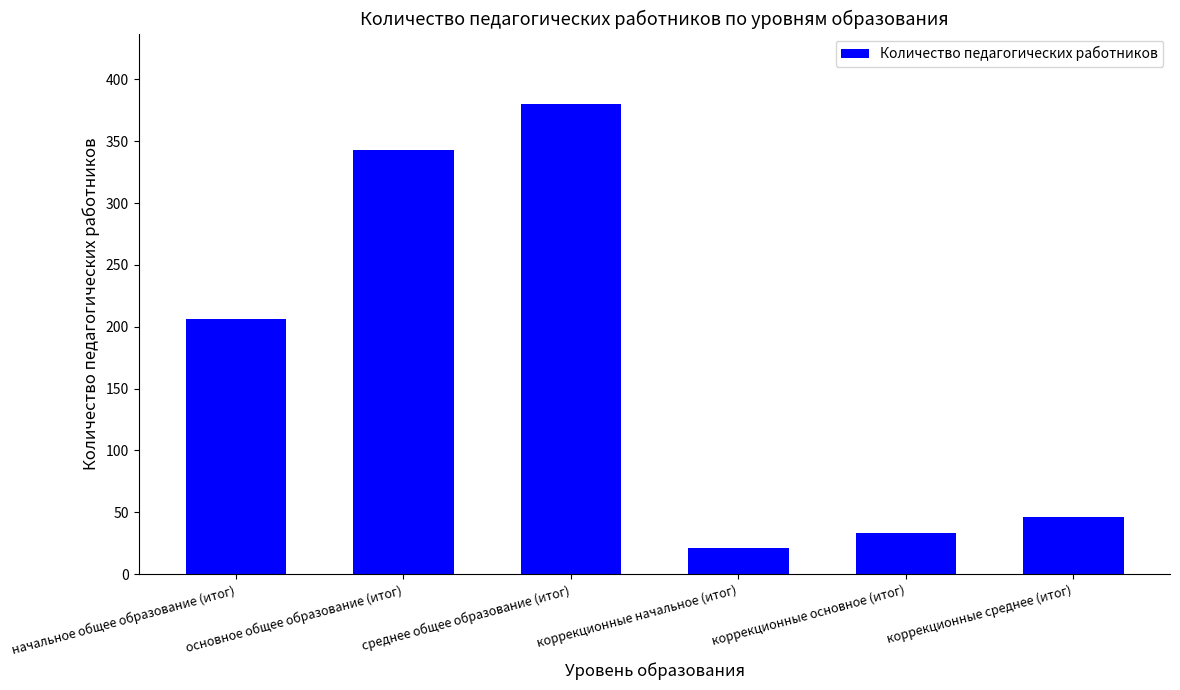

Reading left to right, transcribe all the data shown in this chart.

начальное общее образование (итог)=206	основное общее образование (итог)=343	среднее общее образование (итог)=380	коррекционные начальное (итог)=21	коррекционные основное (итог)=33	коррекционные среднее (итог)=46